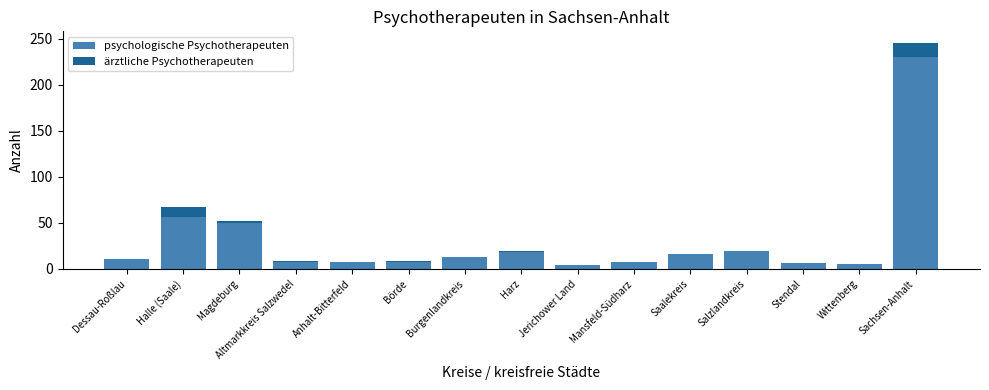

At which category is the sum across all series the highest?

Sachsen-Anhalt